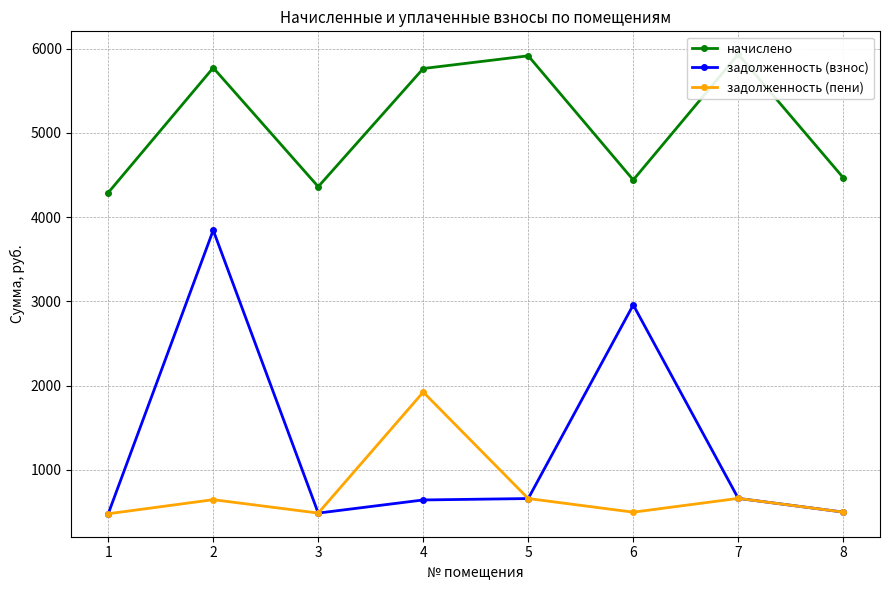

Reading right to left, transcribe all the data shown in this chart.

начислено: 4468.1	5933.9	4441.5	5916.1	5765.0	4361.6	5773.9	4290.5
задолженность (взнос): 496.5	659.3	2957.2	657.3	640.6	484.6	3844.3	476.7
задолженность (пени): 496.5	659.3	495.4	657.3	1921.7	484.6	644.0	476.7